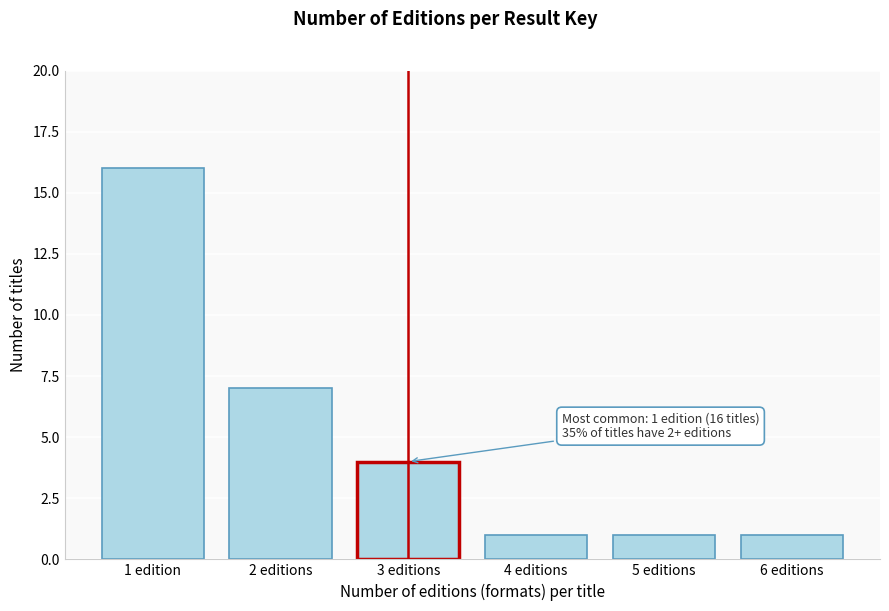

Reading left to right, what are all the values shown in this chart?

16	7	4	1	1	1